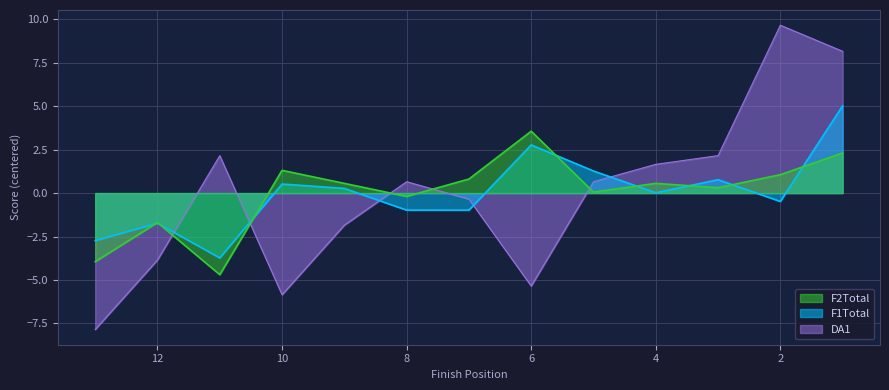

Between 6 and 13, which series saw the biggest shift?

F2Total